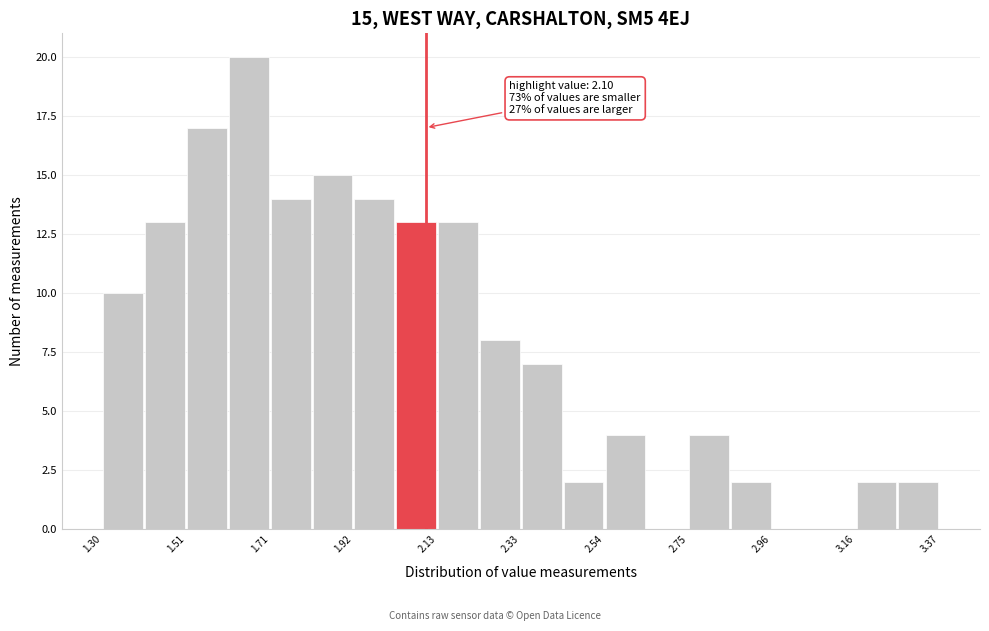

Around what value on the x-axis is the tallest bar? Give the approximate position of its centre, as read against the axis.

1.65